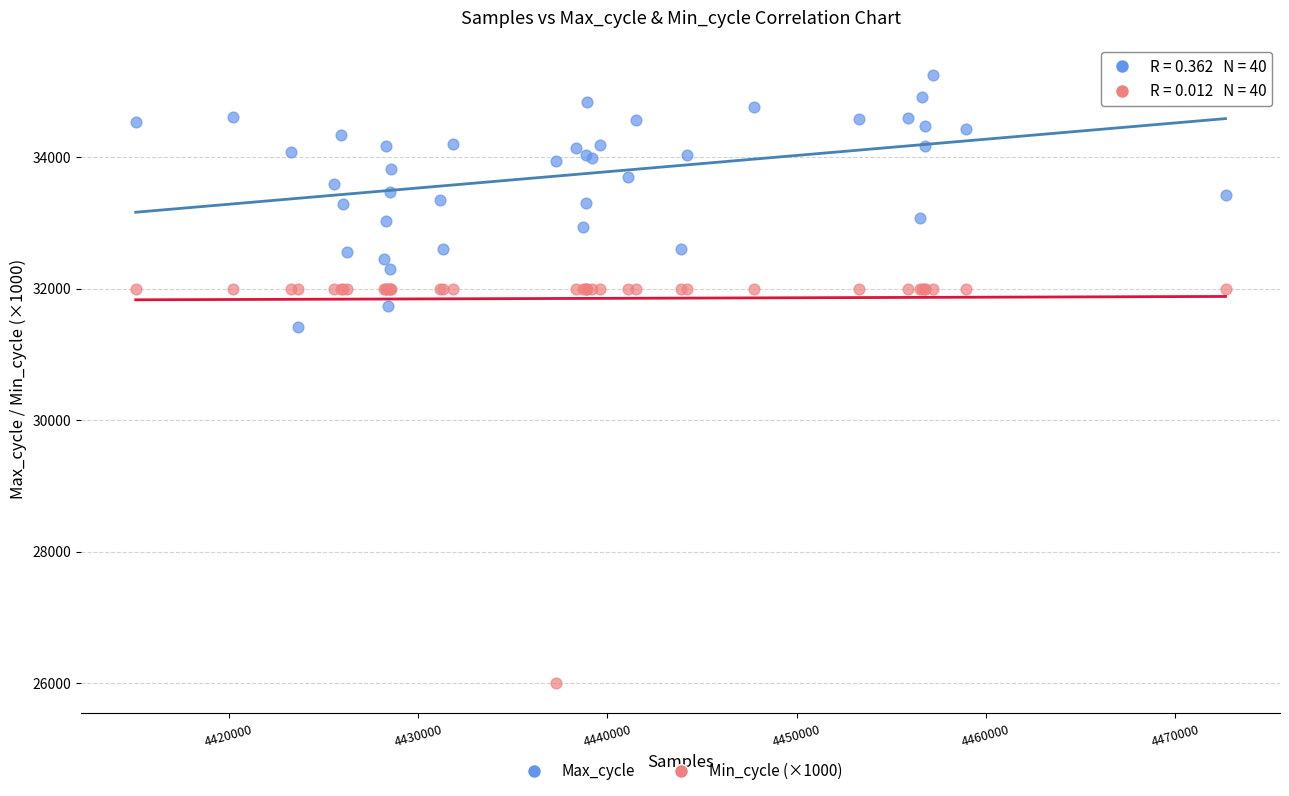

Across all series, what Y value is closest to 30625?

31419